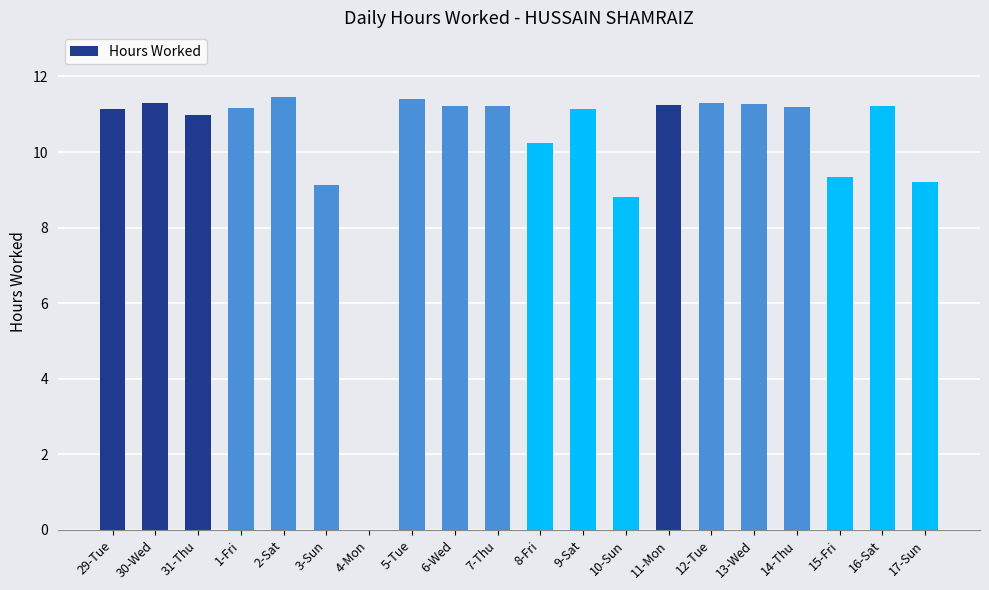

What is the ratio of the value at 9-Sat to the value at 6-Wed?

1.0